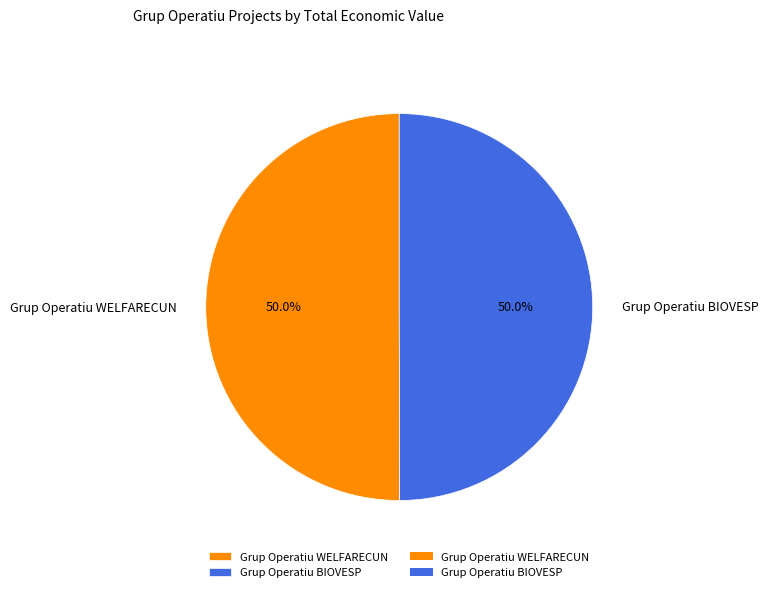

What is the ratio of the value at Grup Operatiu WELFARECUN to the value at Grup Operatiu BIOVESP?

1.0